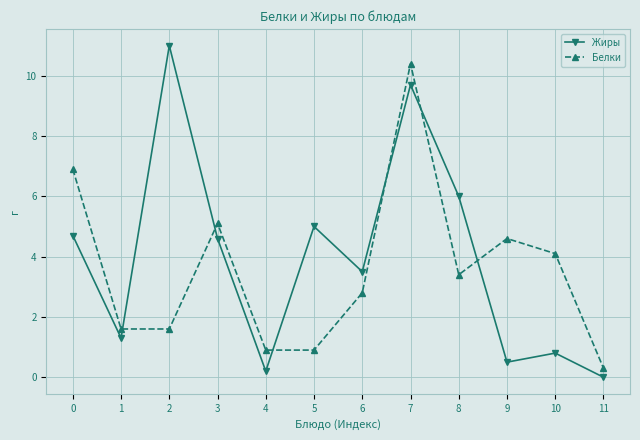

Reading left to right, extract all data points from this chart.

Жиры: 0=4.7	1=1.3	2=11.0	3=4.6	4=0.2	5=5.0	6=3.5	7=9.7	8=6.0	9=0.5	10=0.8	11=0.0
Белки: 0=6.9	1=1.6	2=1.6	3=5.1	4=0.9	5=0.9	6=2.8	7=10.4	8=3.4	9=4.6	10=4.1	11=0.3